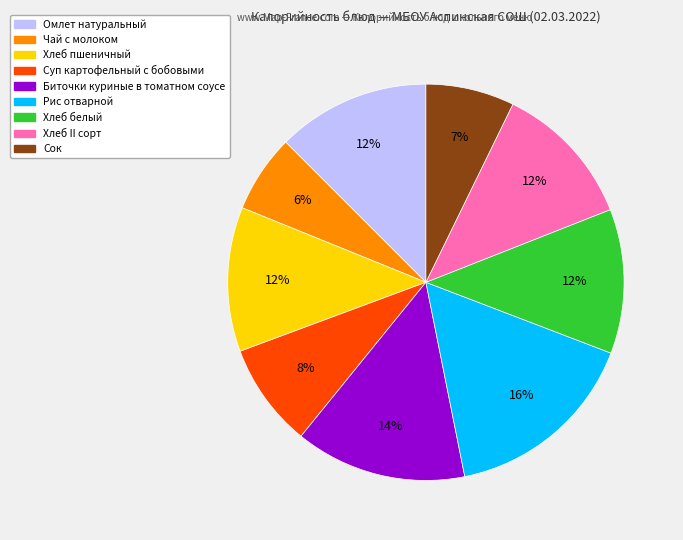

To the nearest percent, what portion does Рис отварной represent?

16%